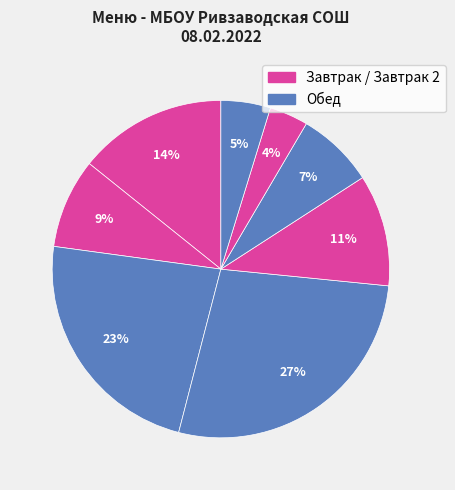

How many slices are in this pie chart?

8